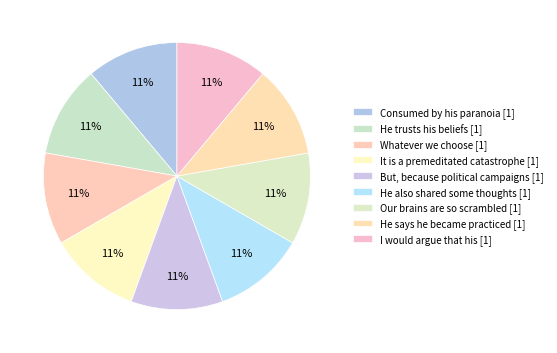

How many segments does this pie chart have?

9